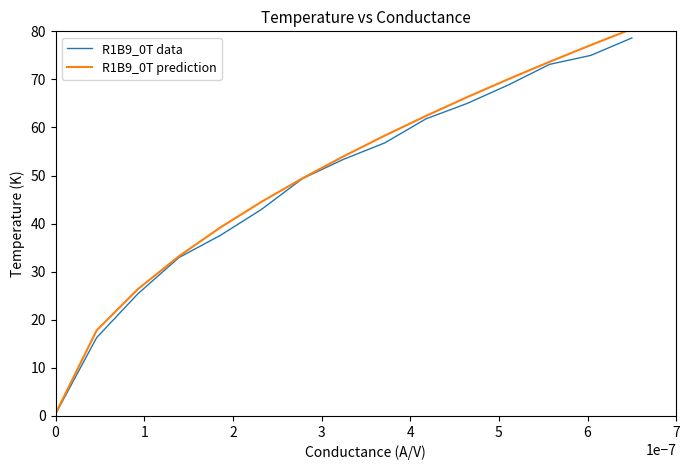

What is the maximum value shown in the chart?

80.5